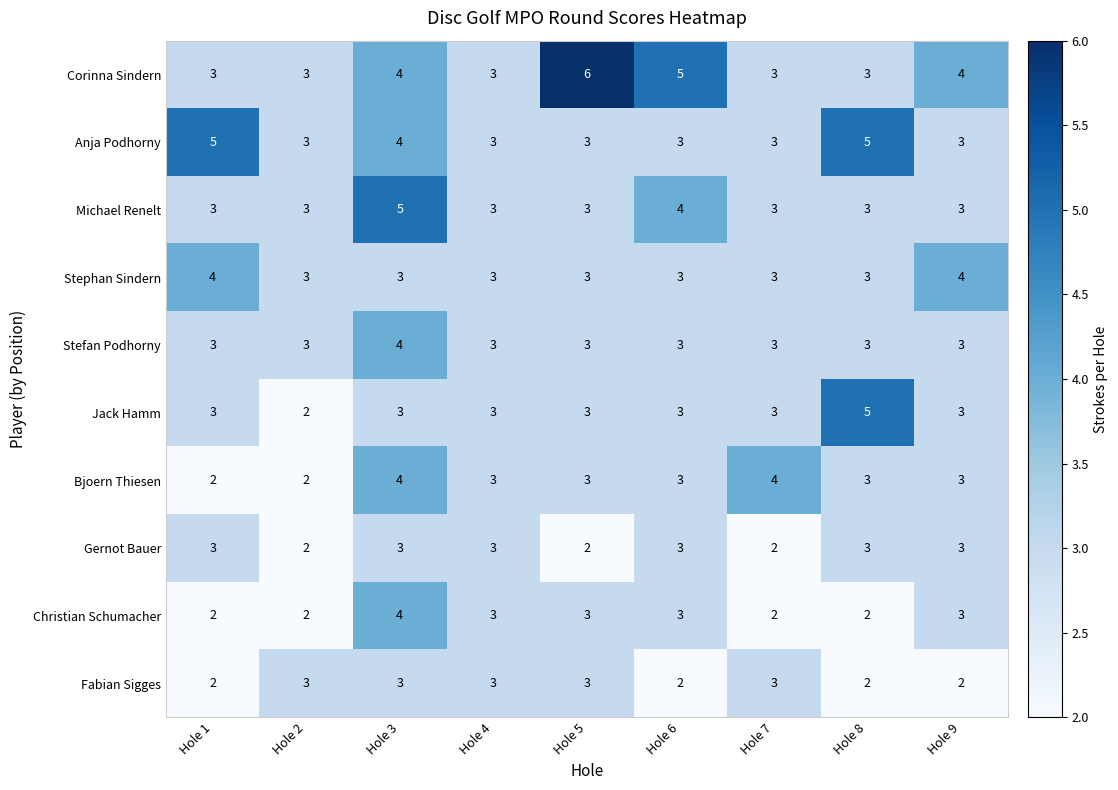

Which series has the largest total across all categories?

Corinna Sindern